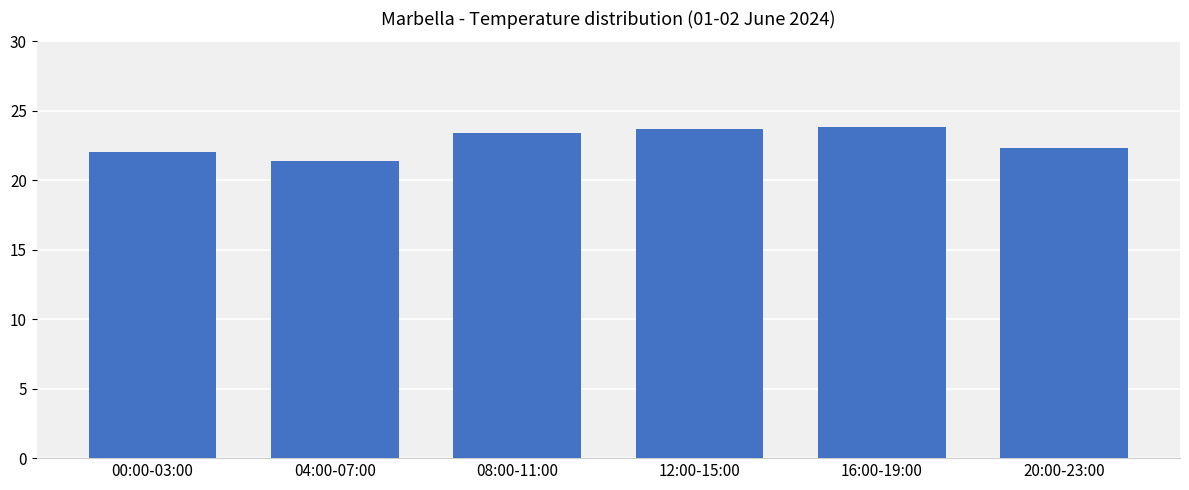

What is the sum of the values at 08:00-11:00 and 16:00-19:00?

47.2